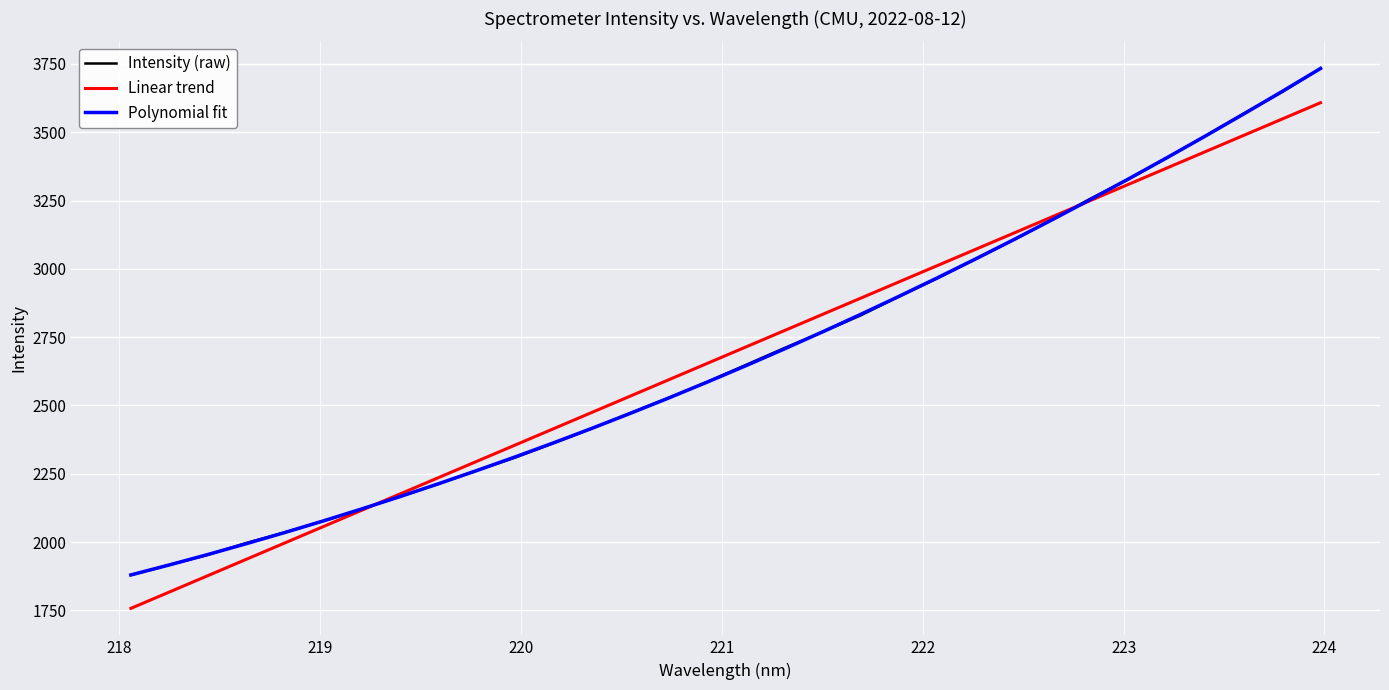

What is the maximum value shown in the chart?

3733.9